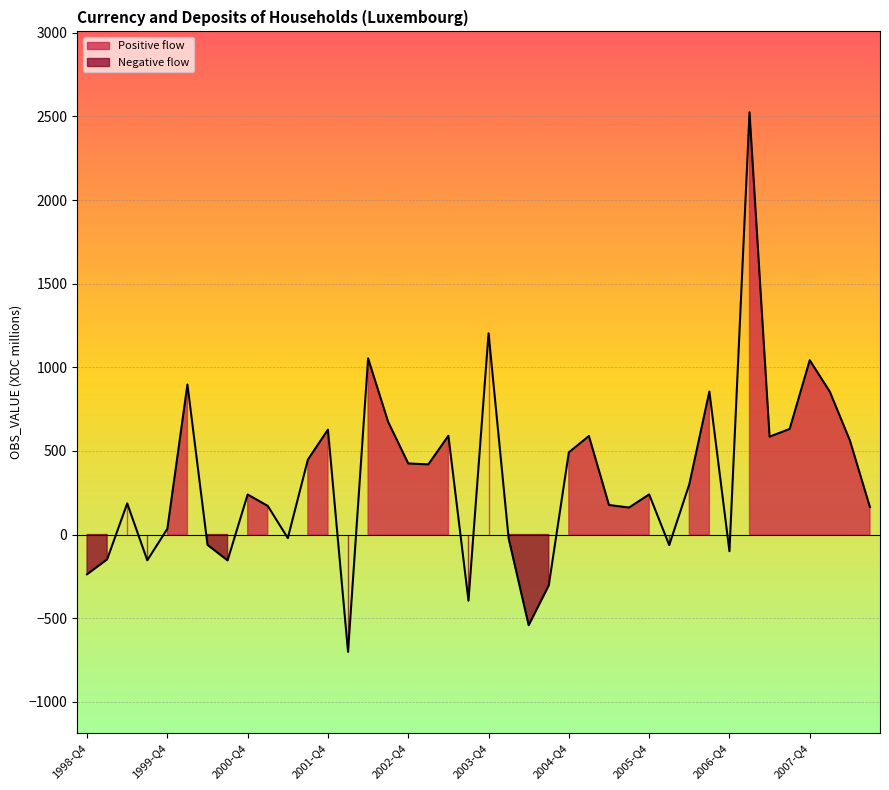

The value at 2000-Q3 is -210.1. True or false?

False